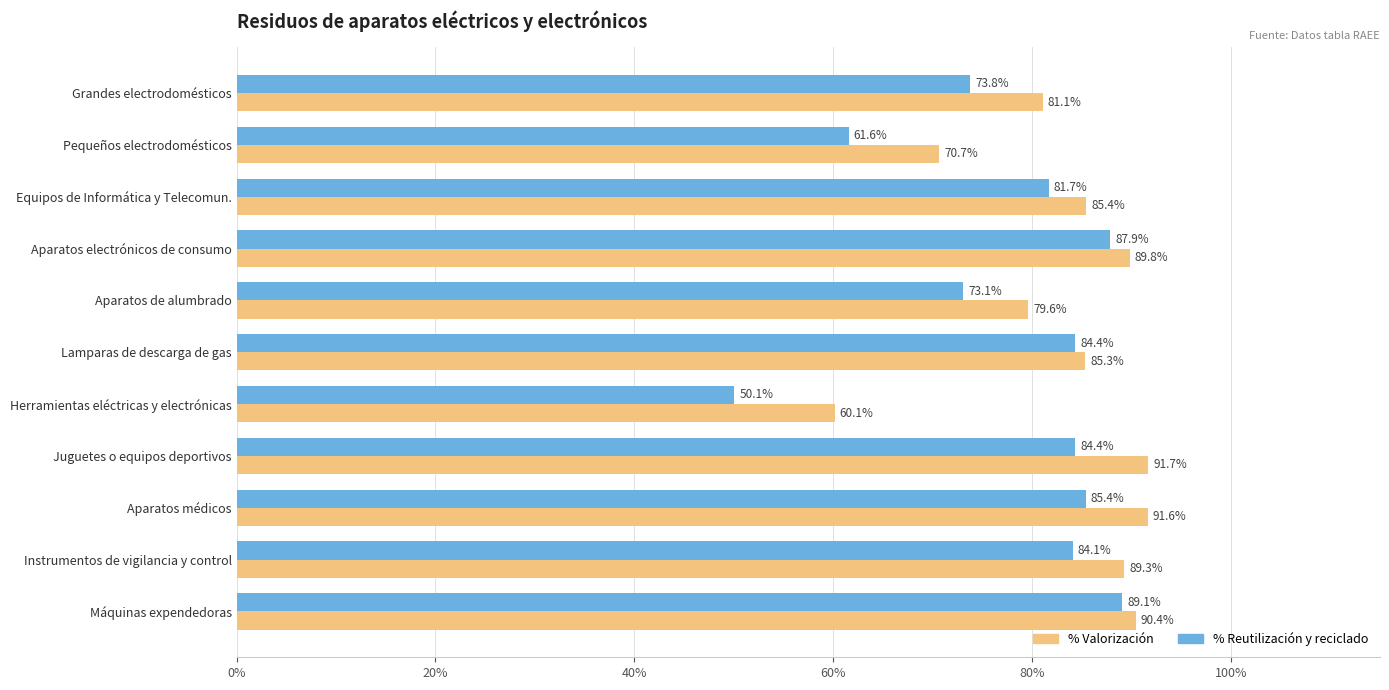

The % Reutilización y reciclado series shows 106.8 at Pequeños electrodomésticos. True or false?

False